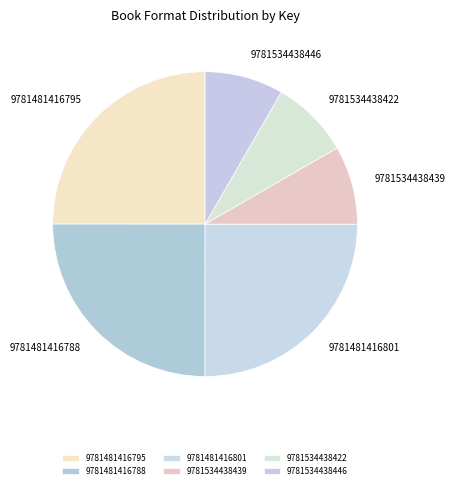

How many slices are in this pie chart?

6